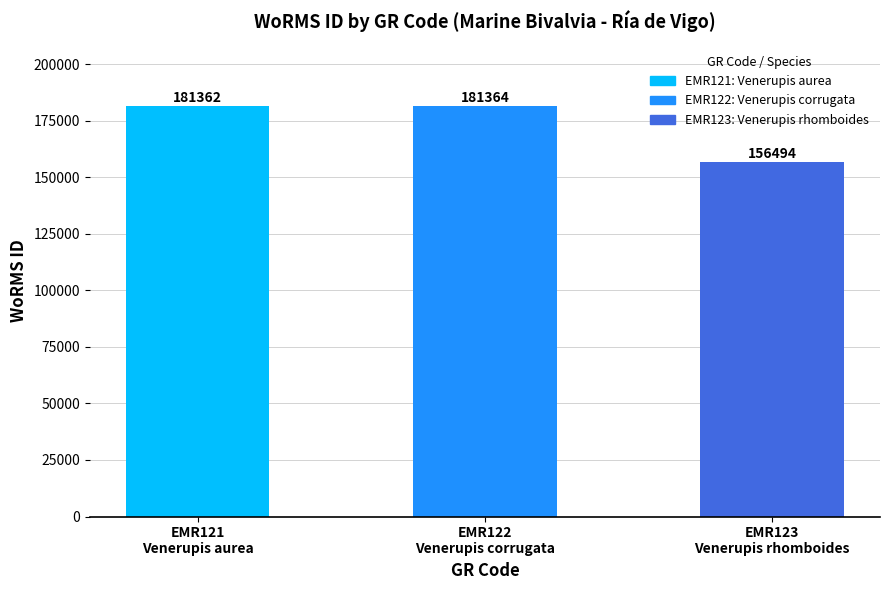

The value at EMR123
Venerupis rhomboides is 156494. True or false?

True